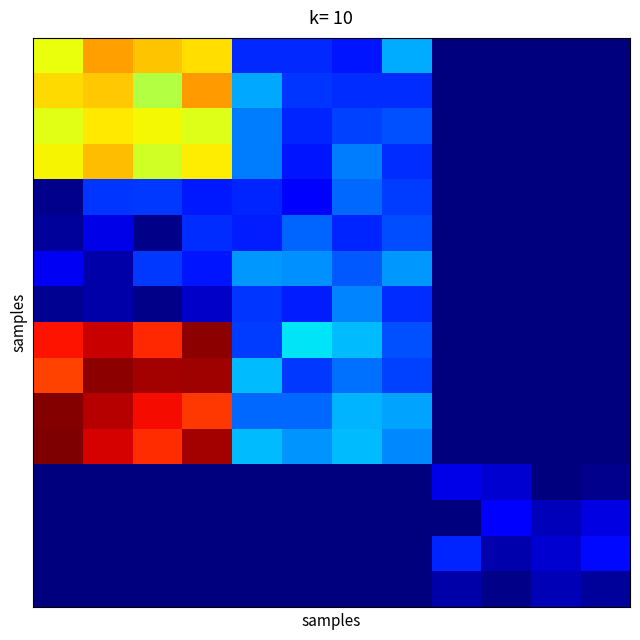

At which category is the sum across all series the highest?

3